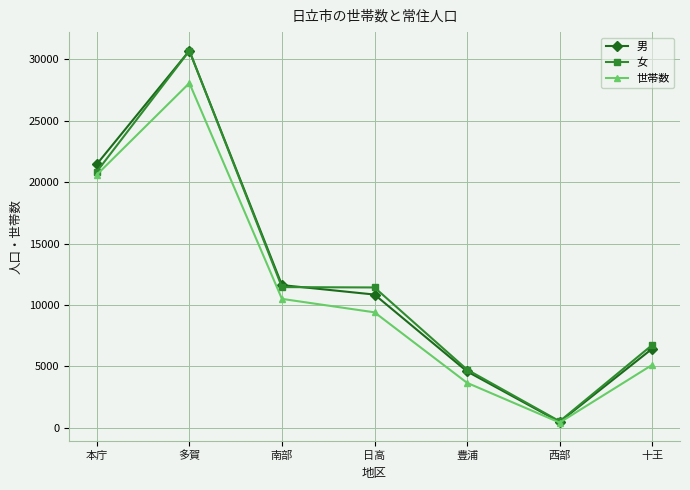

What is the label of the 1st point from the right?

十王